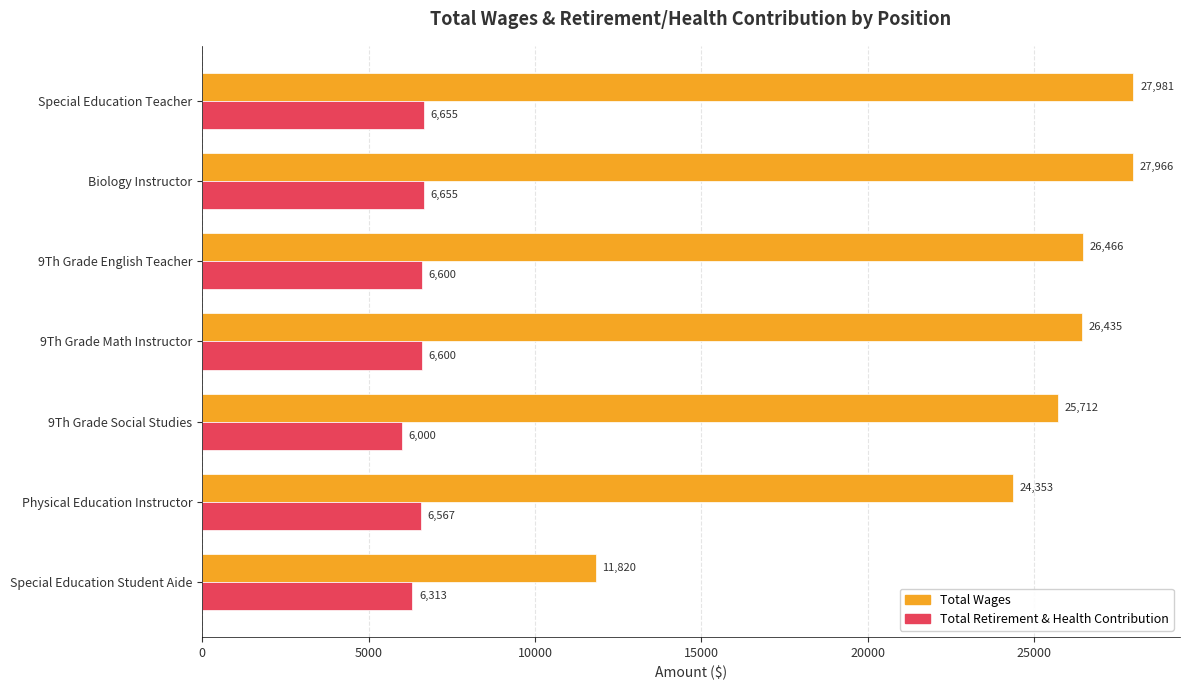

At how many categories does at least one series exceed 9893?

7